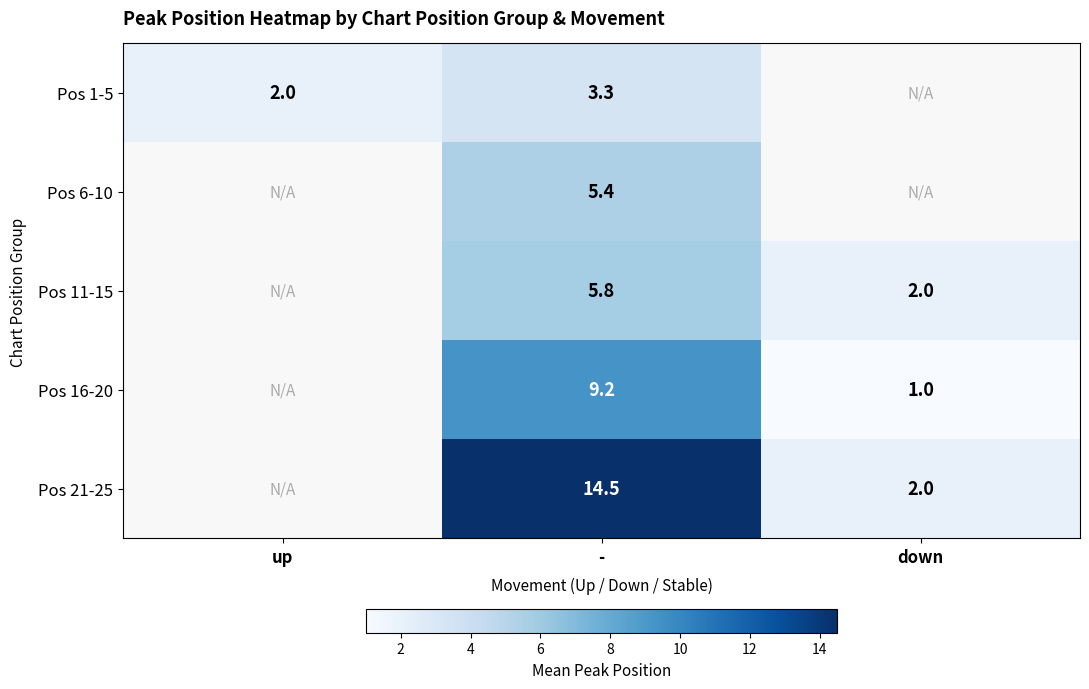

What is the minimum value shown in the chart?

1.0